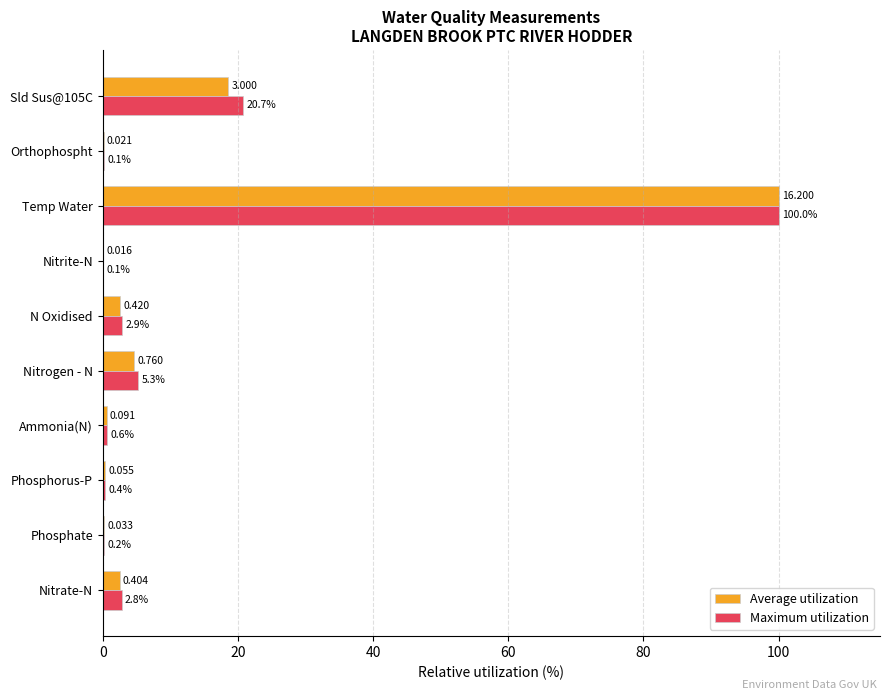

At which label does Maximum utilization reach its peak?

Temp Water